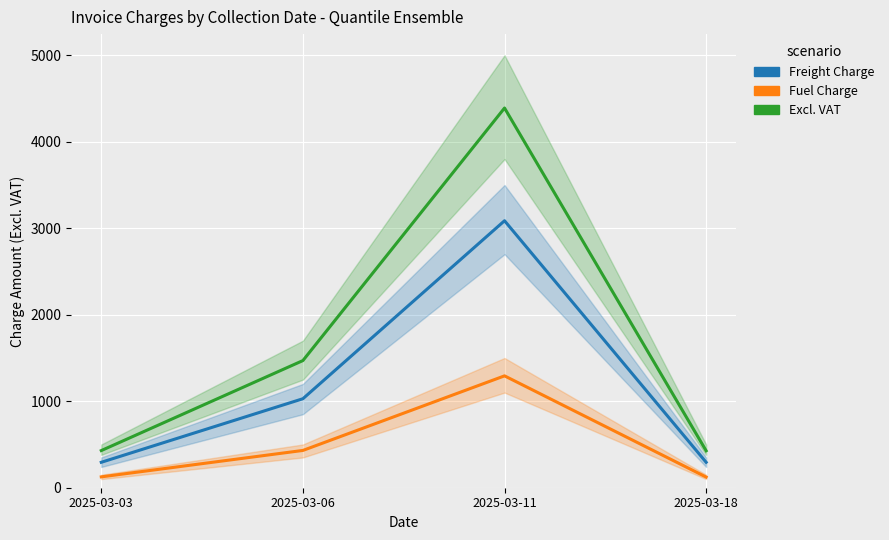

True or false: Excl. VAT and Freight Charge cross at least once.

False